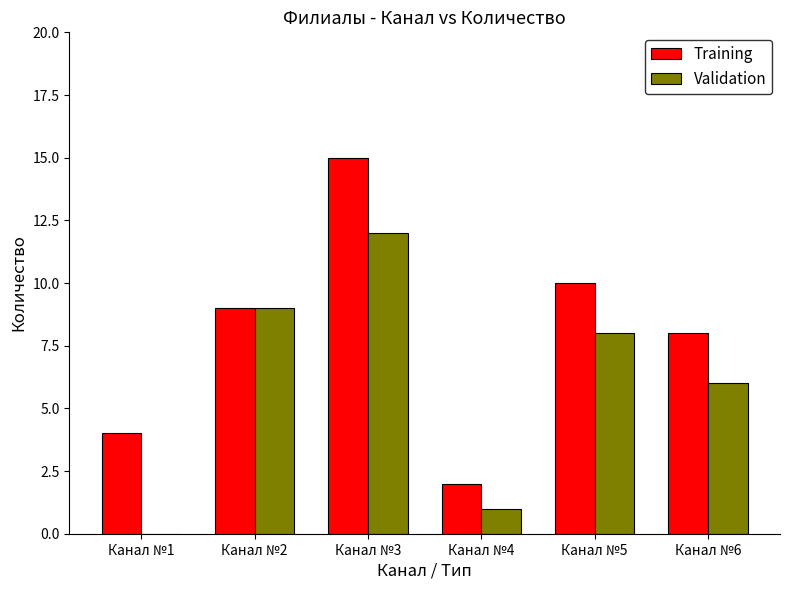

Which series has the largest total across all categories?

Training